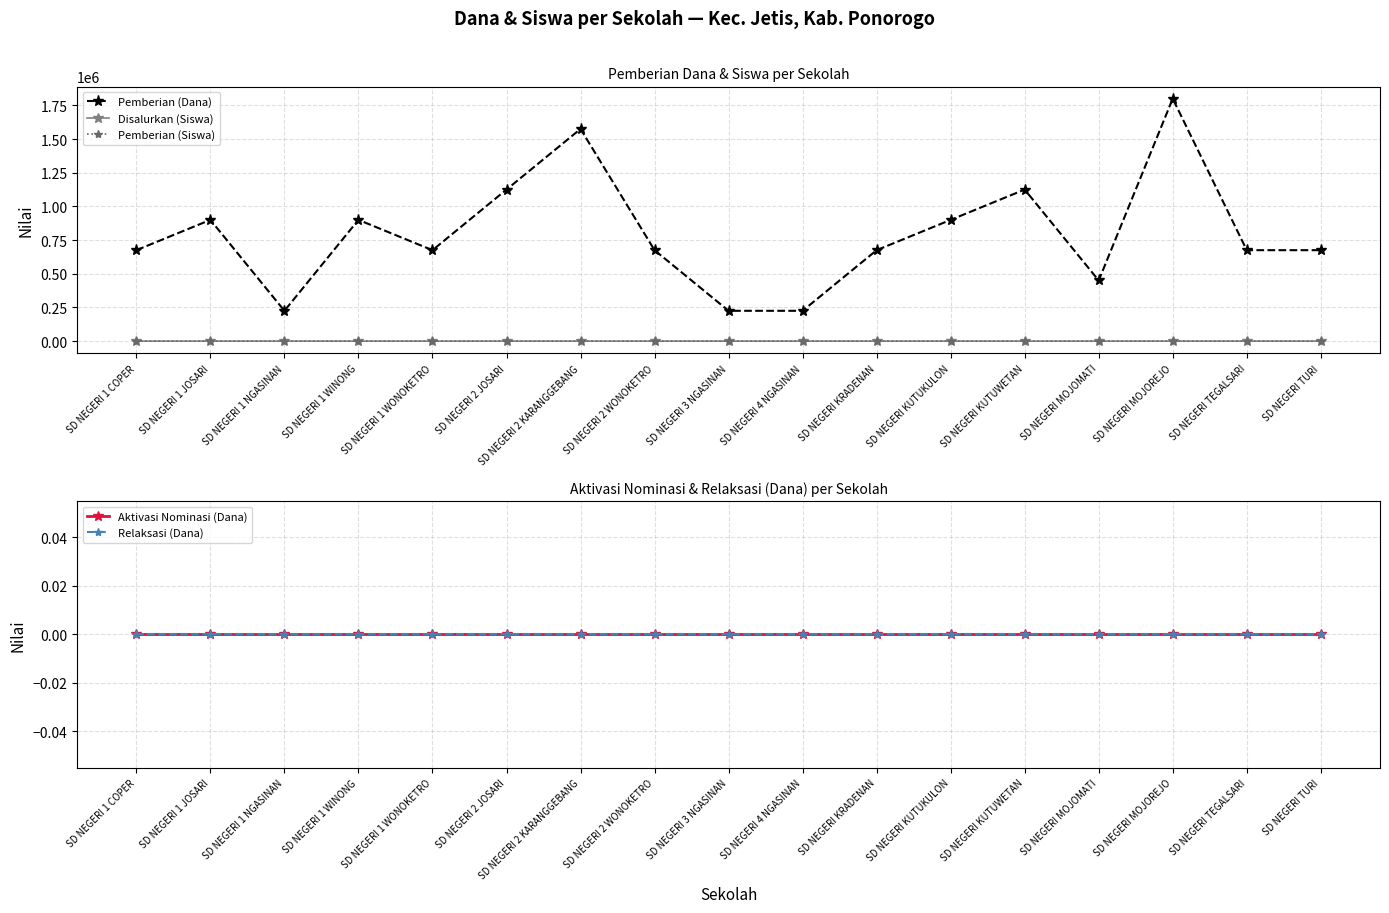

How many lines are shown in the chart?

5